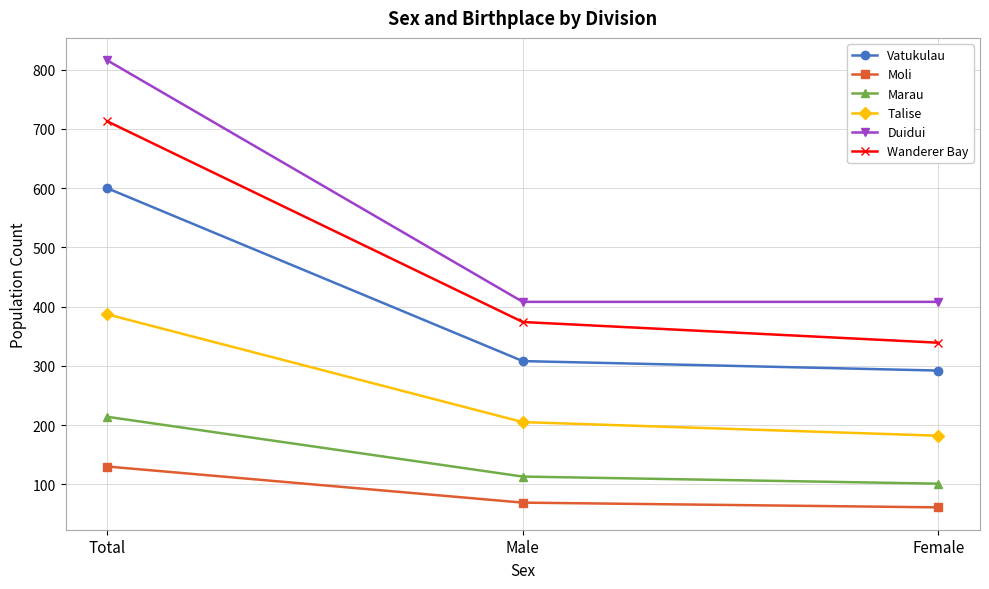

What is the value of the Duidui point at the 2nd from the left?

408